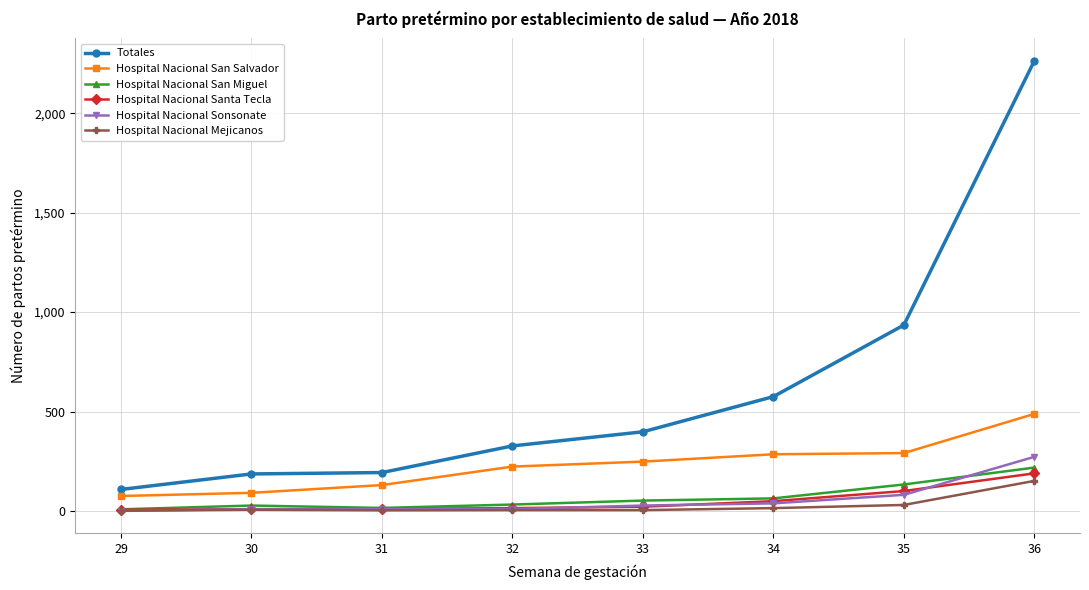

True or false: Hospital Nacional San Salvador and Hospital Nacional Santa Tecla intersect in this chart.

False